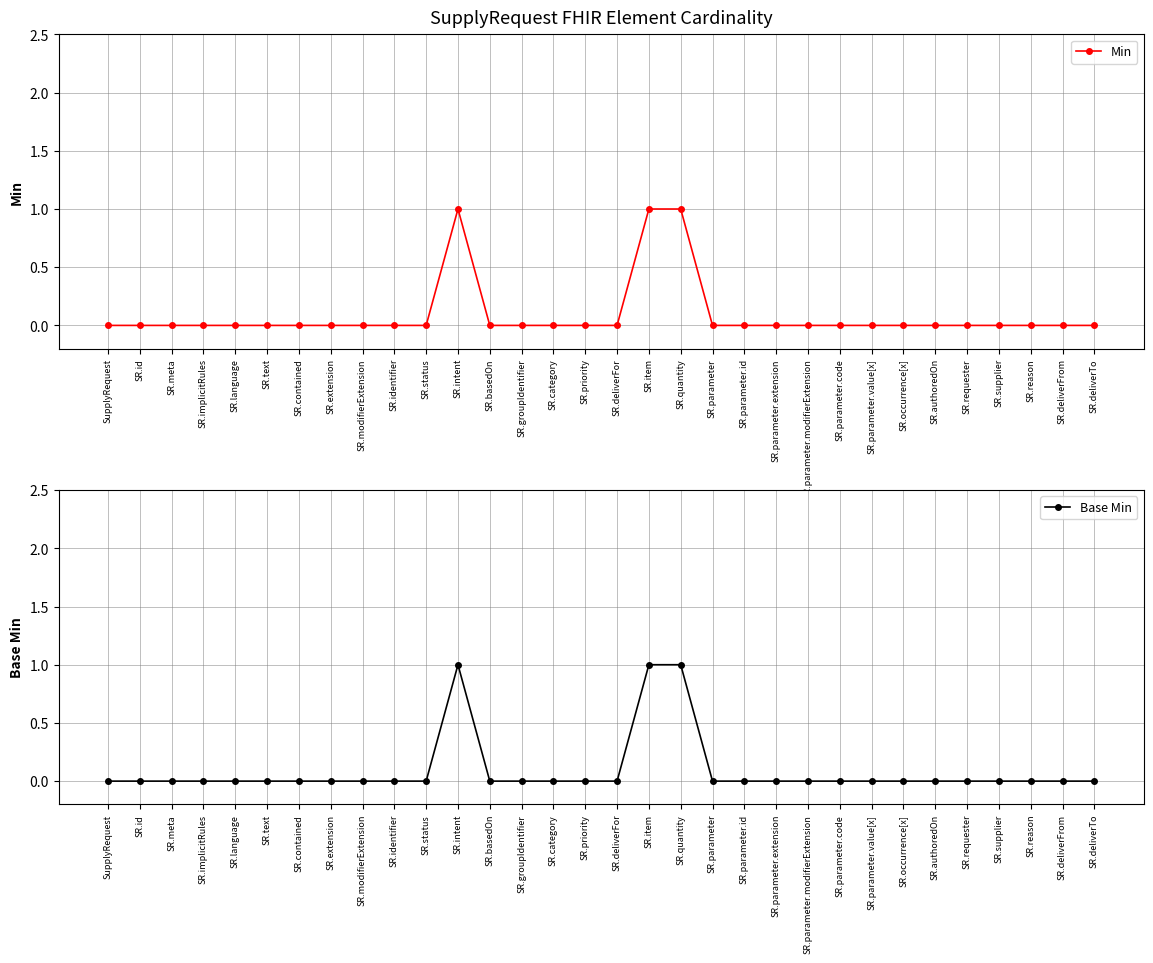

How many positive values does the Min series have?

3